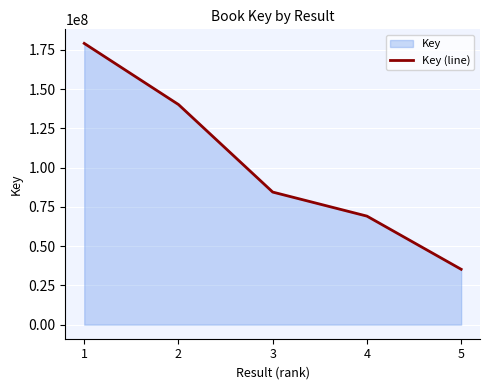

Which label corresponds to the smallest value in the chart?

5